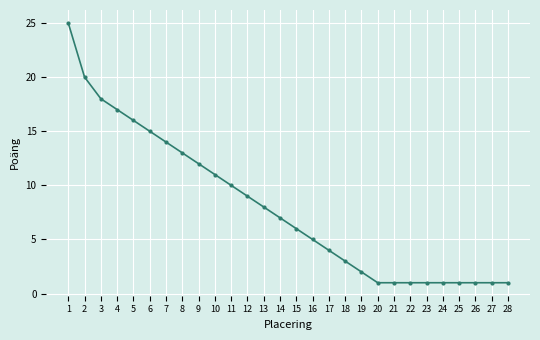

What is the greatest value displayed?

25